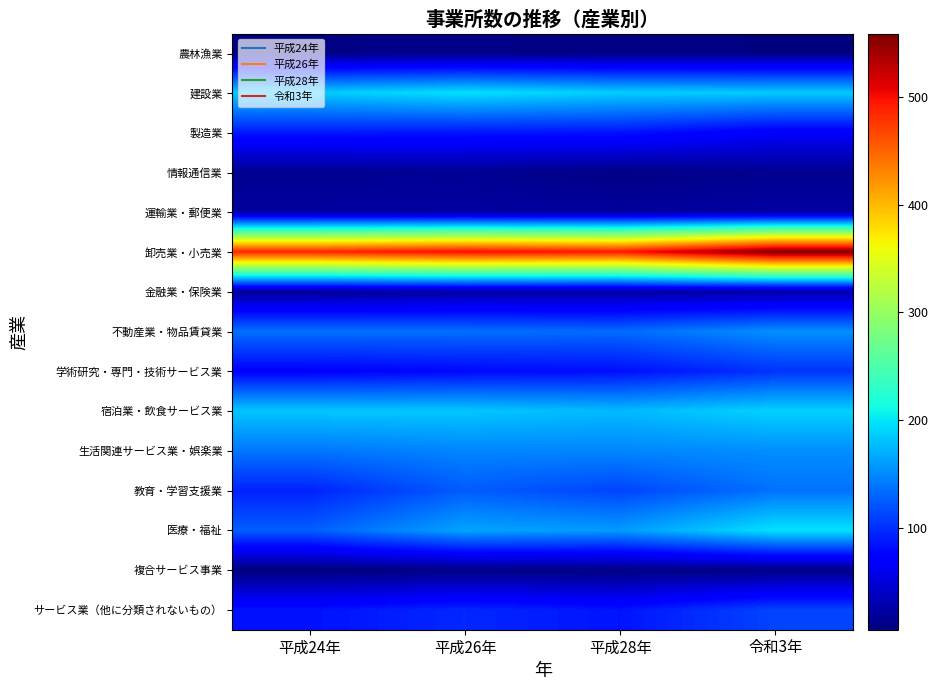

At how many categories does at least one series exceed 268?

4